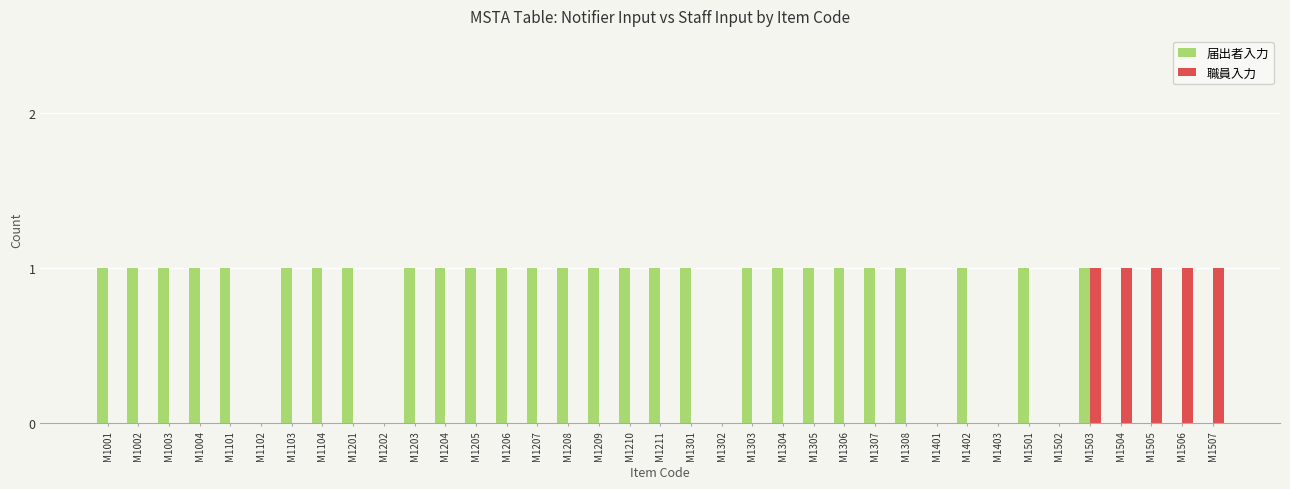

Which series changed the most between M1103 and M1401?

届出者入力